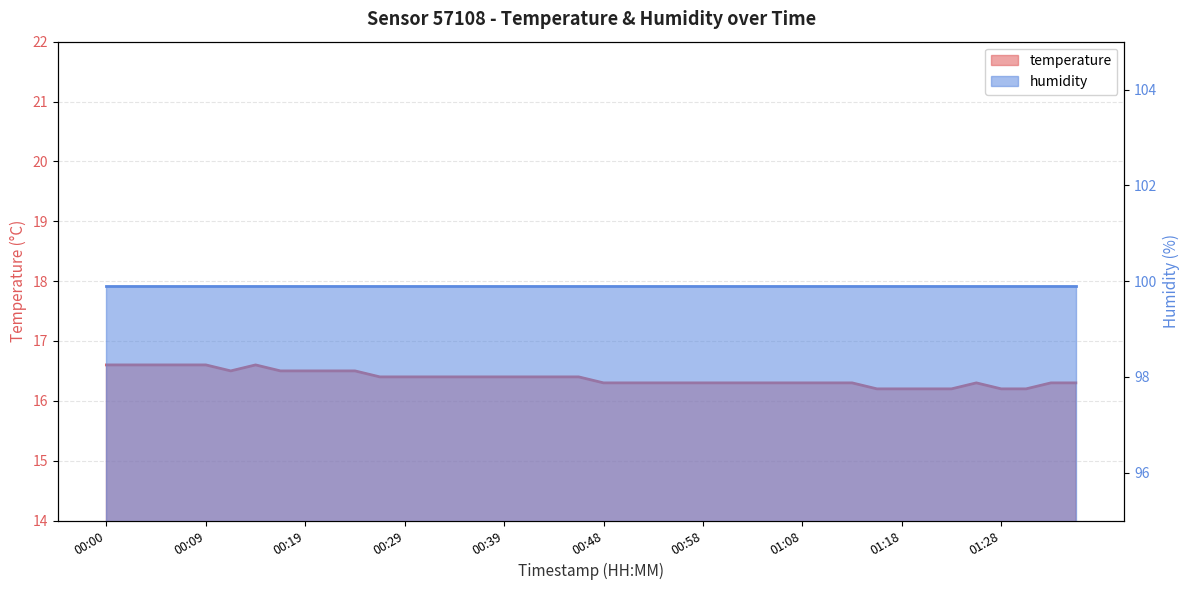

The chart shows a value of 16.2 at 01:23. True or false?

True